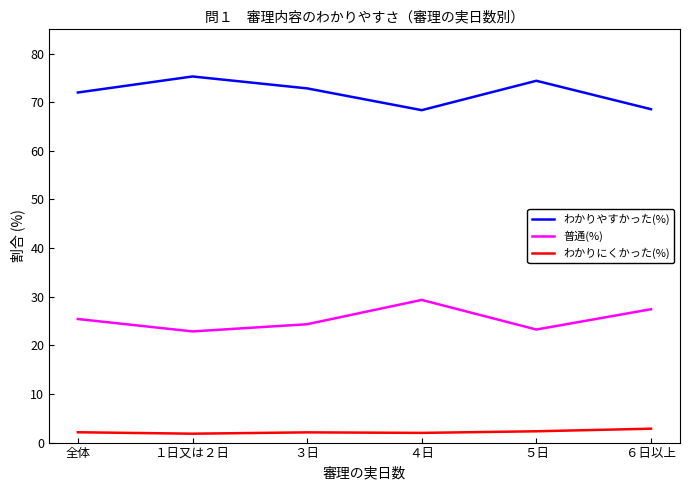

What is the maximum value shown in the chart?

75.3